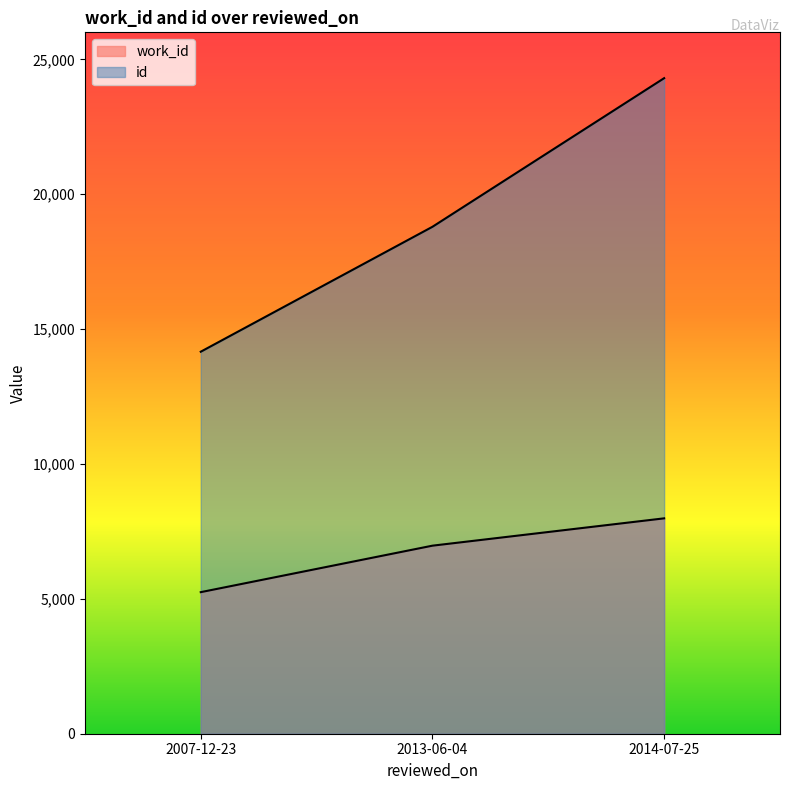

Which has a higher value, 2007-12-23 or 2014-07-25?

2014-07-25